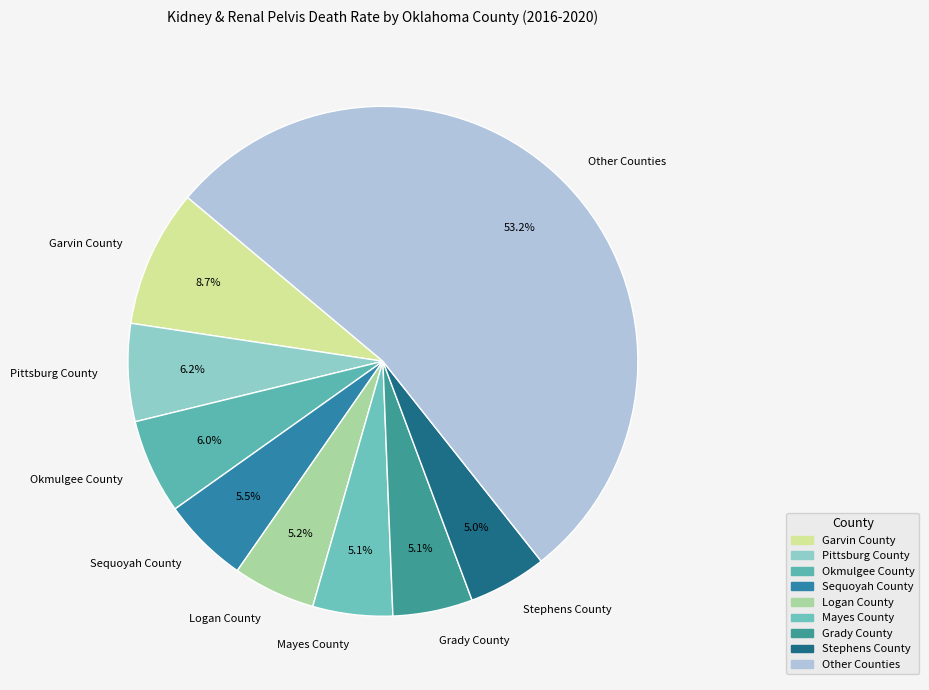

Which category has the biggest portion of the pie?

Other Counties